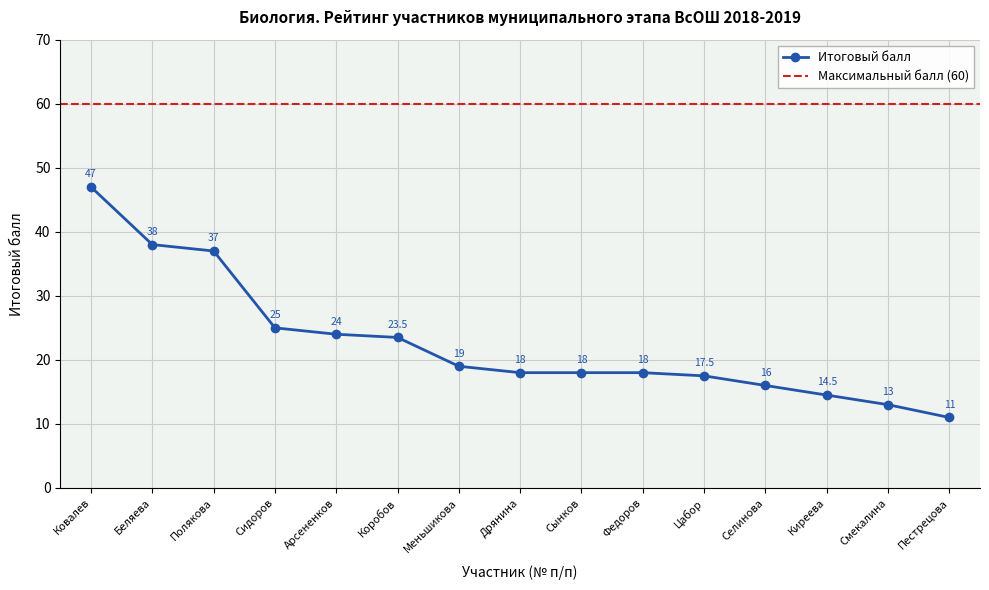

How many data points does each series have?

15